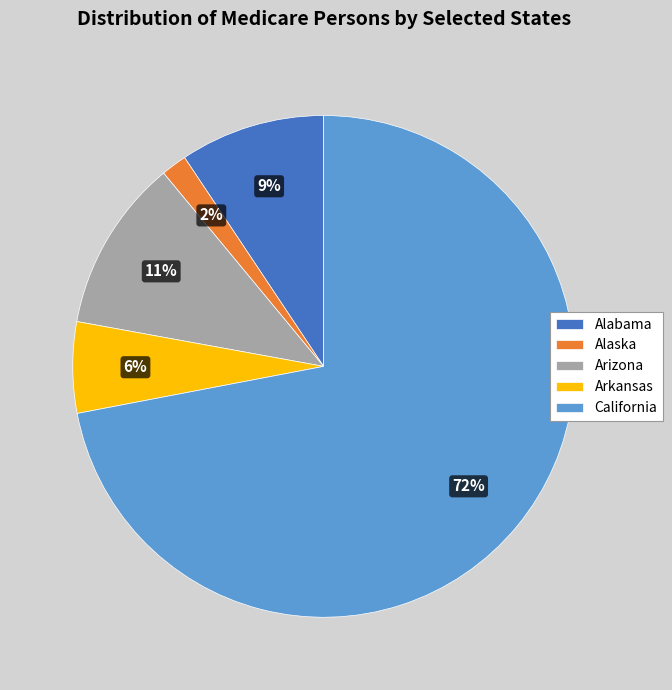

Which slice is the largest?

California